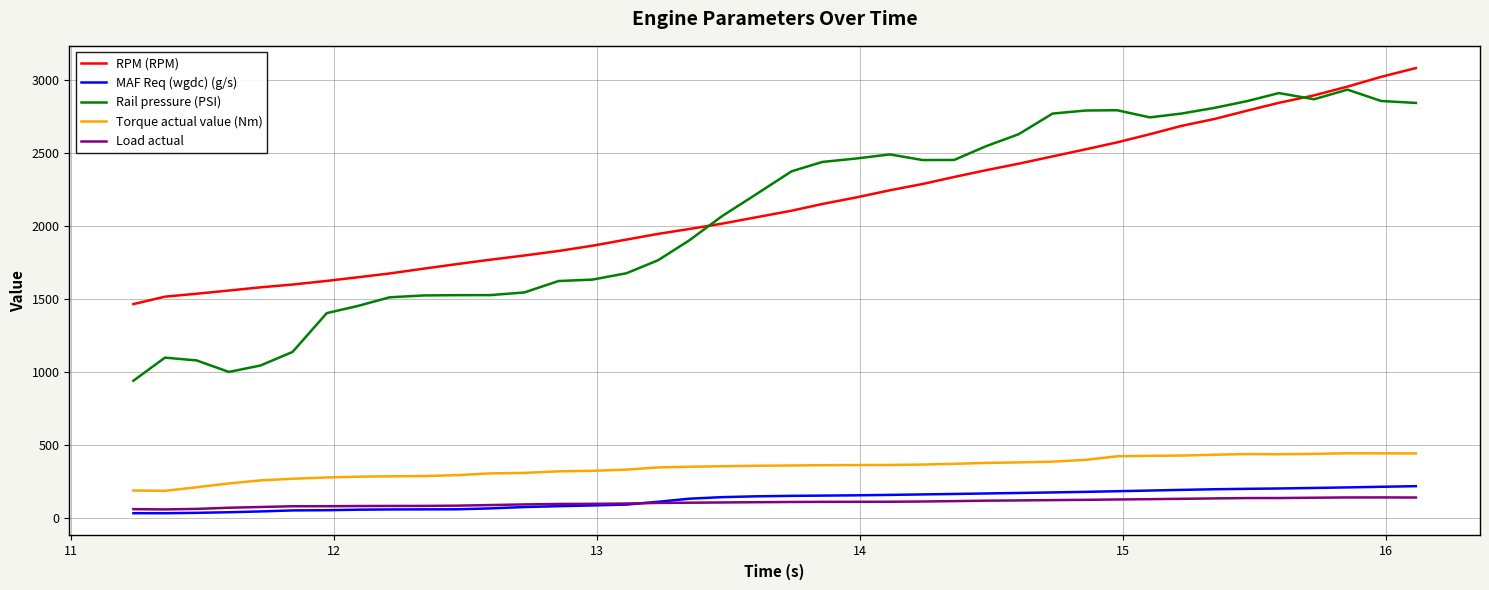

True or false: RPM (RPM) and Load actual cross at least once.

False